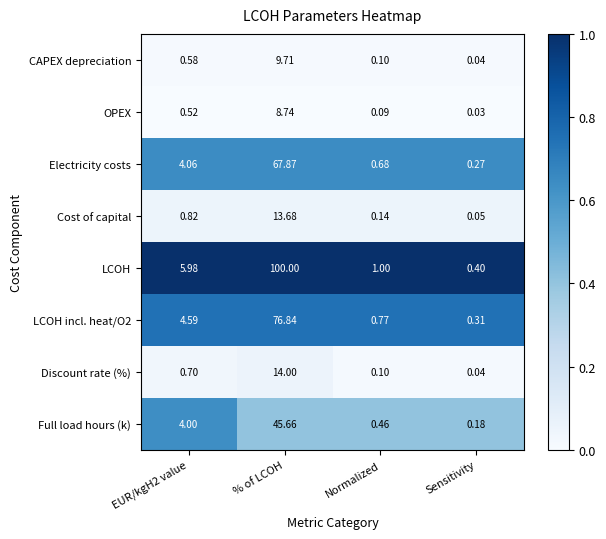

Which label corresponds to the smallest value in the chart?

Sensitivity